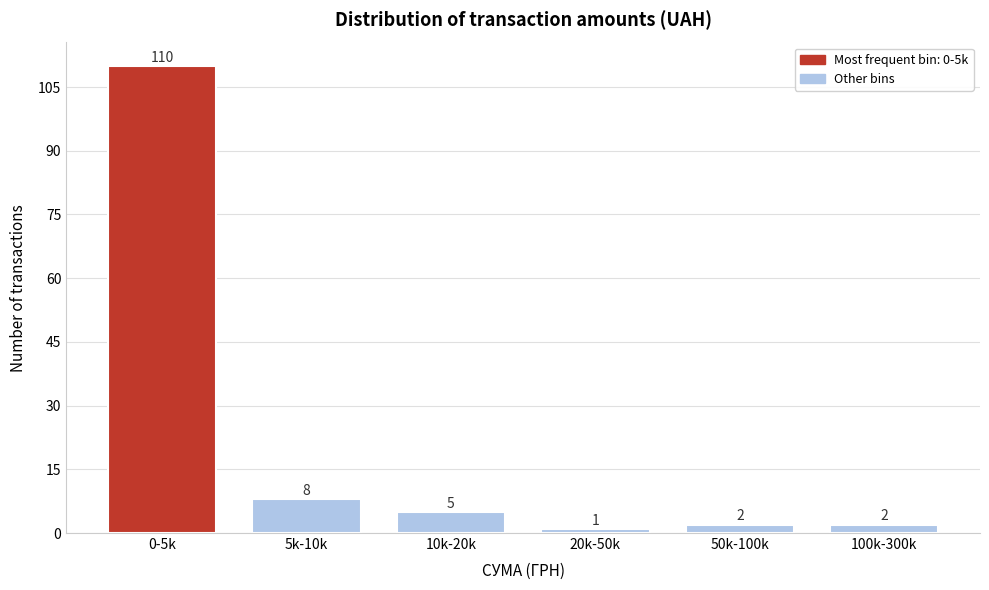

Reading left to right, list all the values displayed in this chart.

0-5k=110	5k-10k=8	10k-20k=5	20k-50k=1	50k-100k=2	100k-300k=2